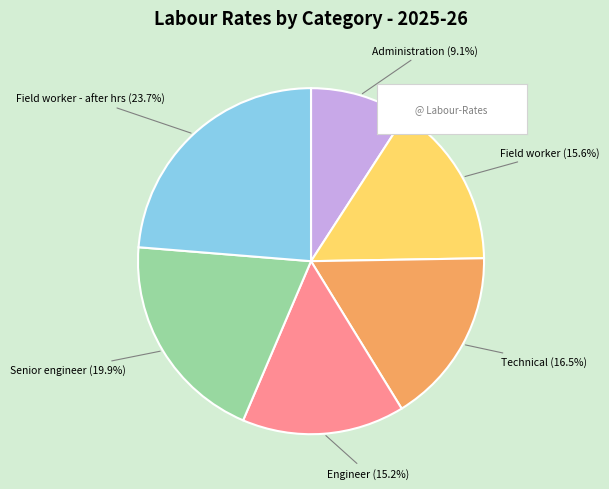

Is there a majority slice in this chart?

No